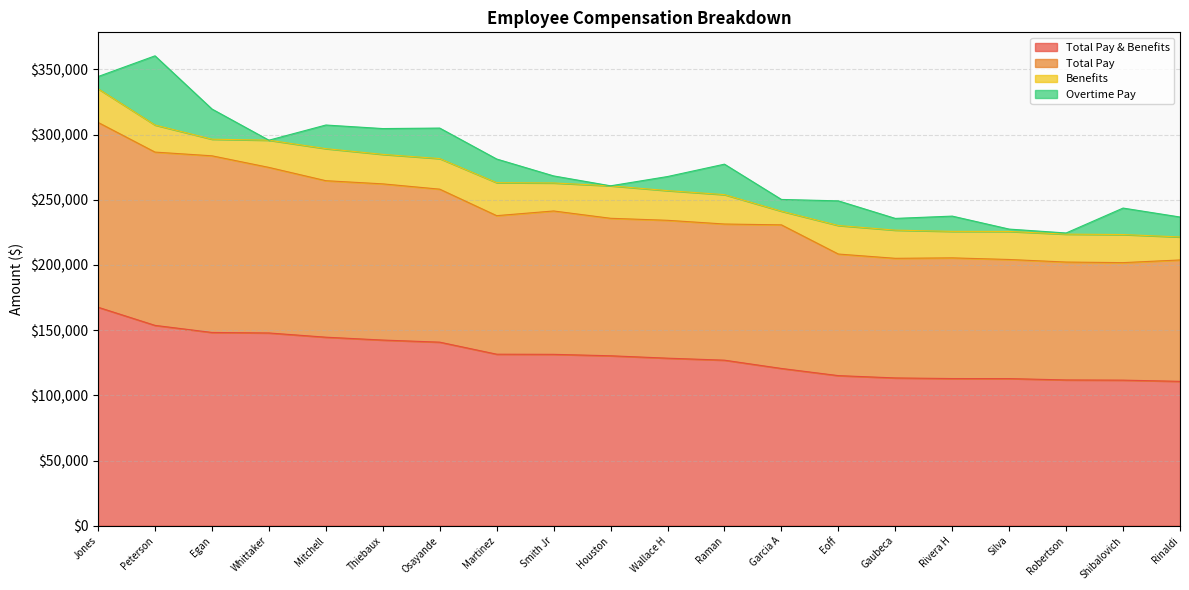

How many interior local peaks does the Total Pay series have?

2